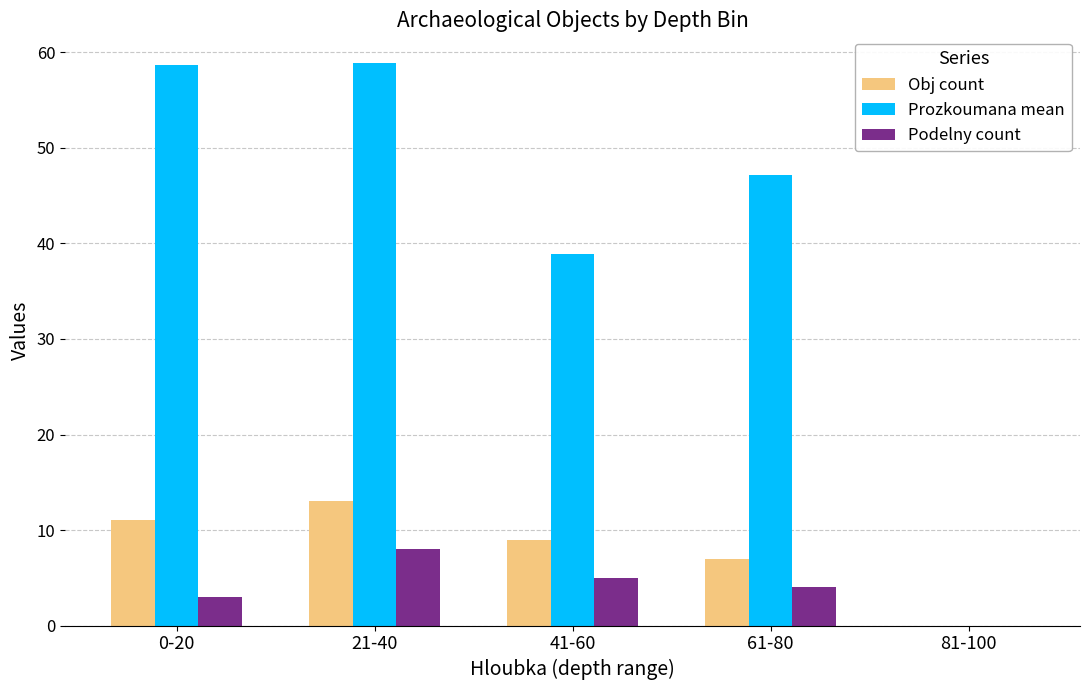

How many groups of bars are there?

5